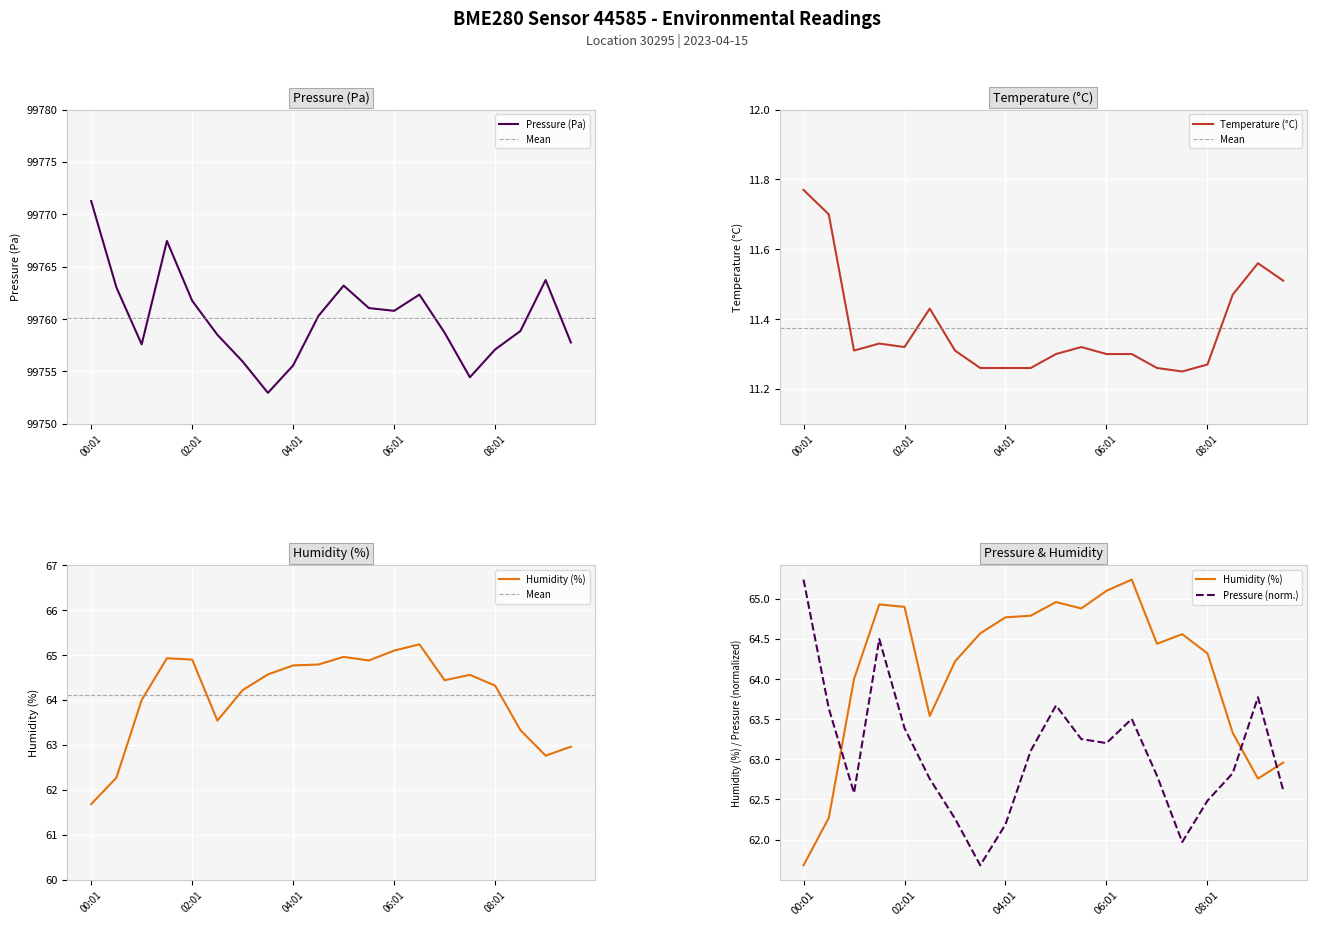

The Pressure (Pa) series shows 99761.8 at 02:01. True or false?

True